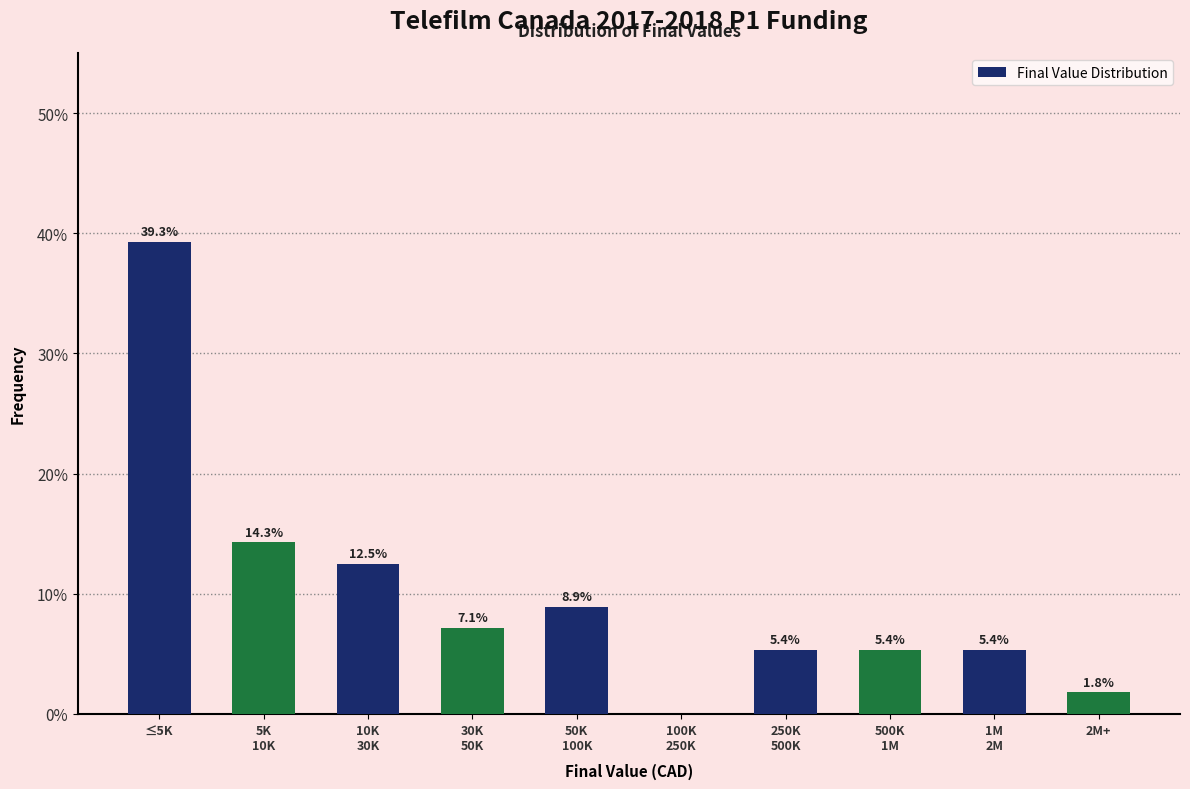

At which category does the chart reach its peak across all series?

≤5K